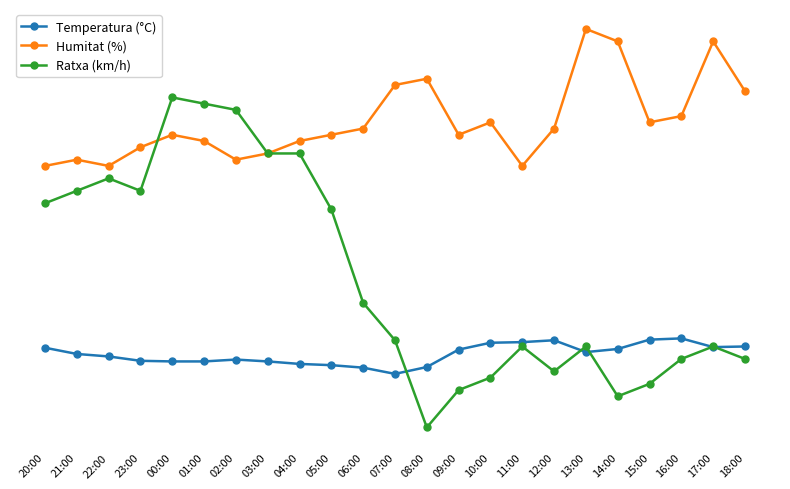

What are all the series names shown in the legend?

Temperatura (°C), Humitat (%), Ratxa (km/h)